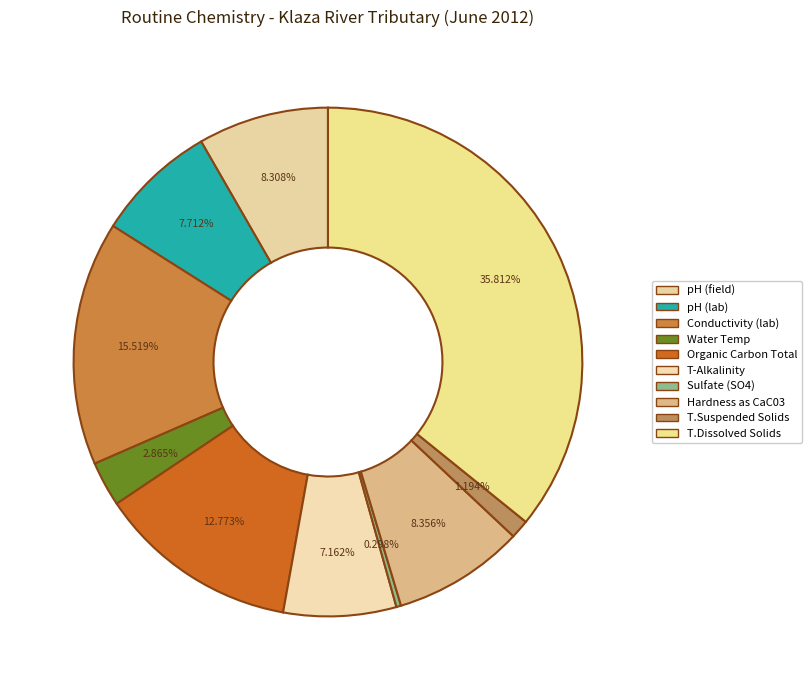

Between Conductivity (lab) and Water Temp, which is larger?

Conductivity (lab)